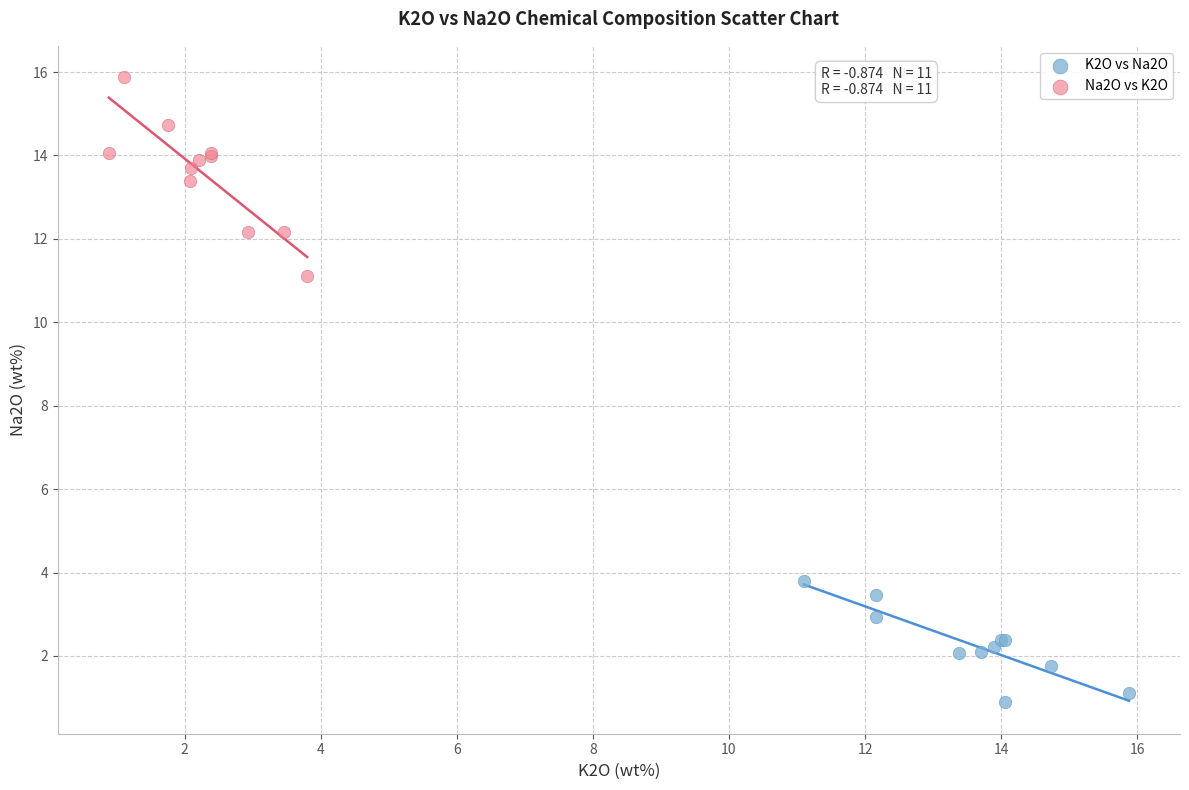

Which series contains the highest Y value?

Na2O vs K2O